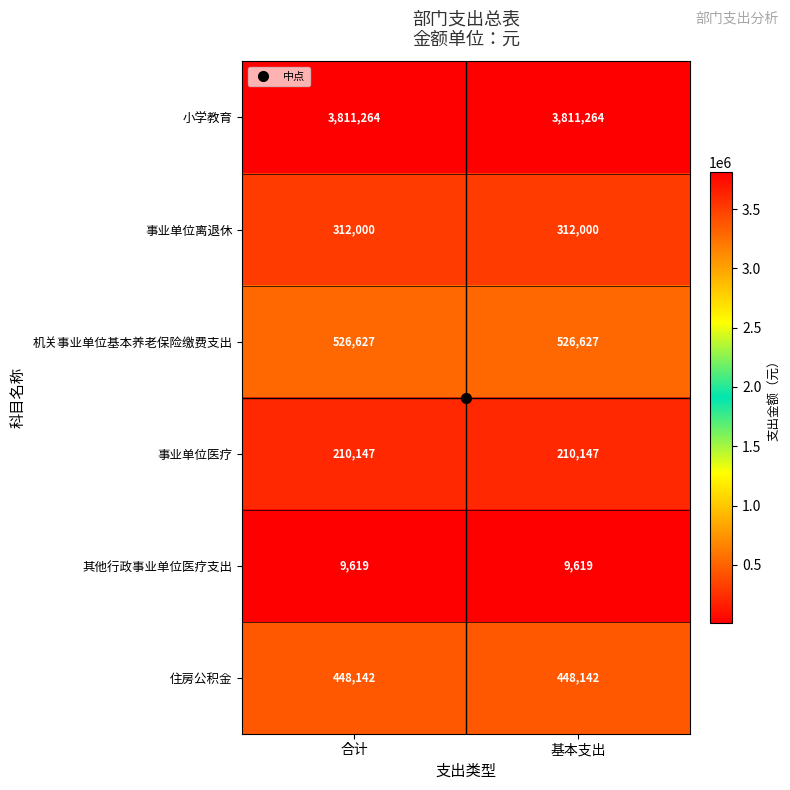

What is the sum of all 事业单位医疗 values?

420294